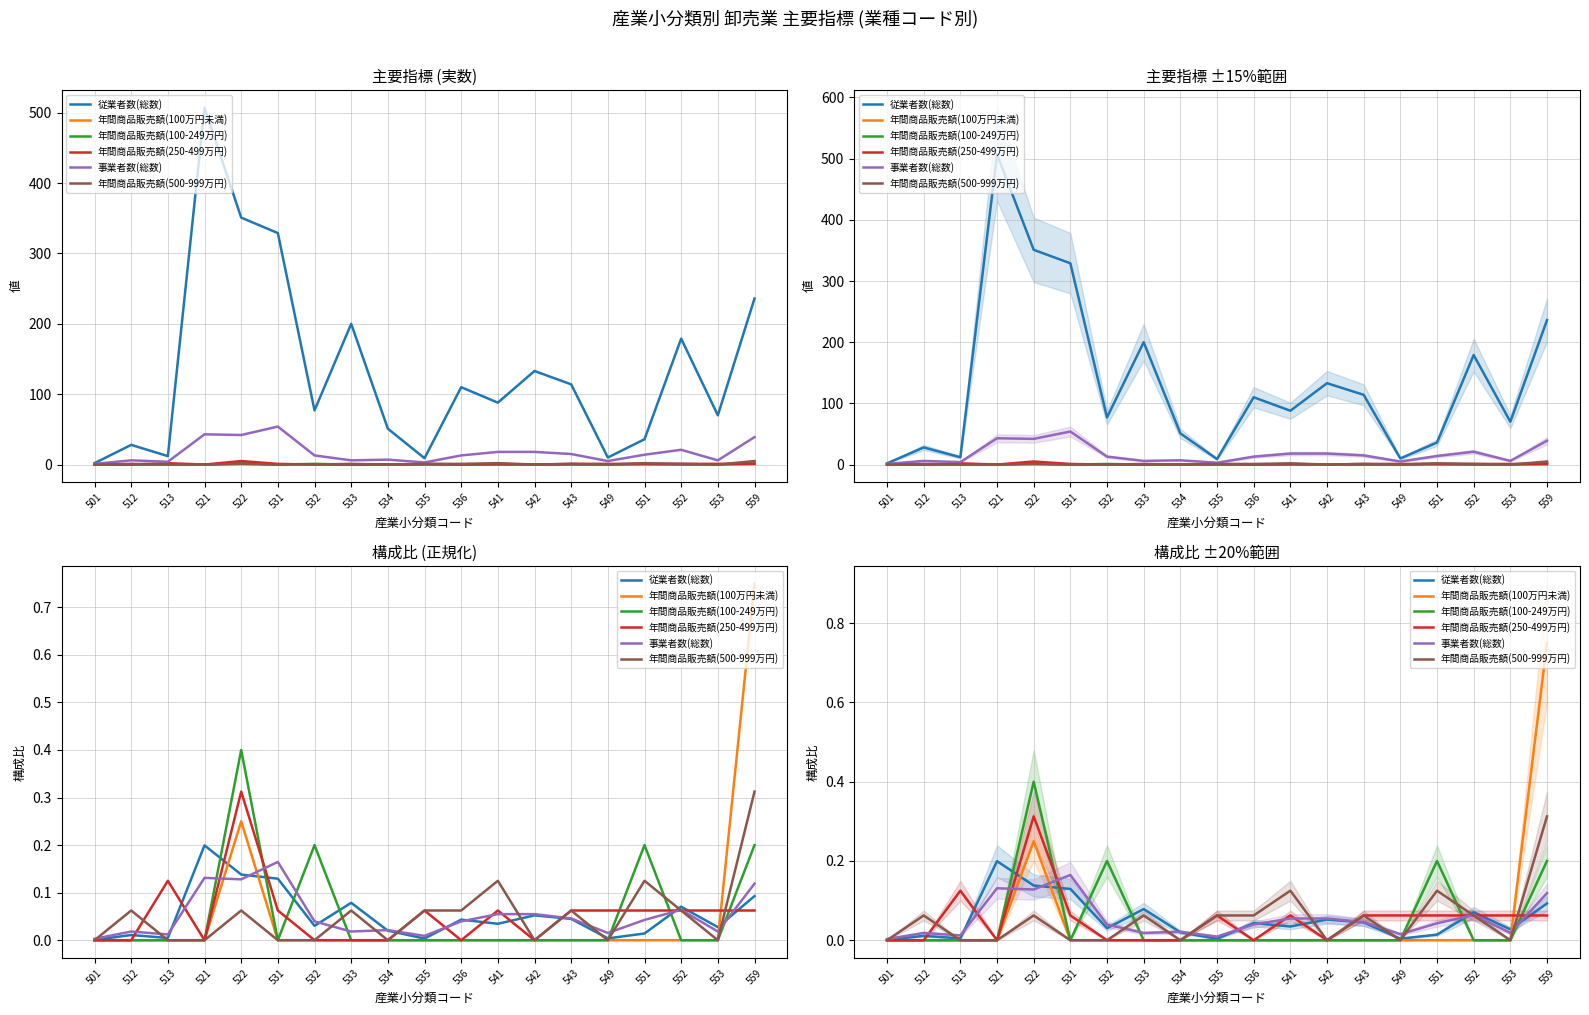

Which series has the largest total across all categories?

従業者数(総数)